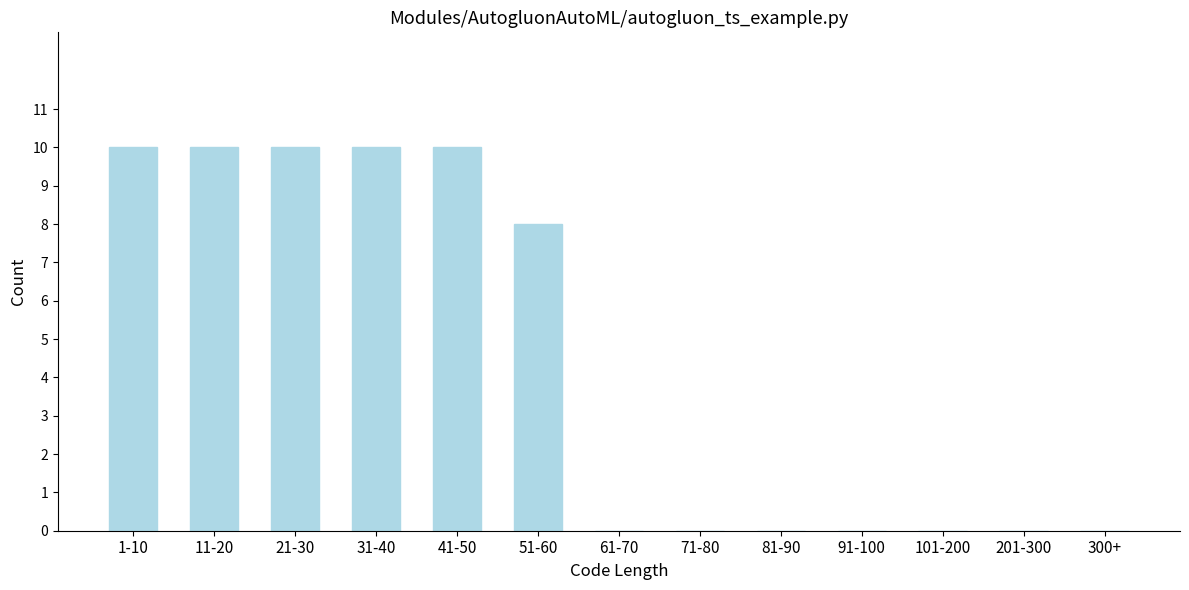

Reading left to right, list all the values displayed in this chart.

1-10=10	11-20=10	21-30=10	31-40=10	41-50=10	51-60=8	61-70=0	71-80=0	81-90=0	91-100=0	101-200=0	201-300=0	300+=0